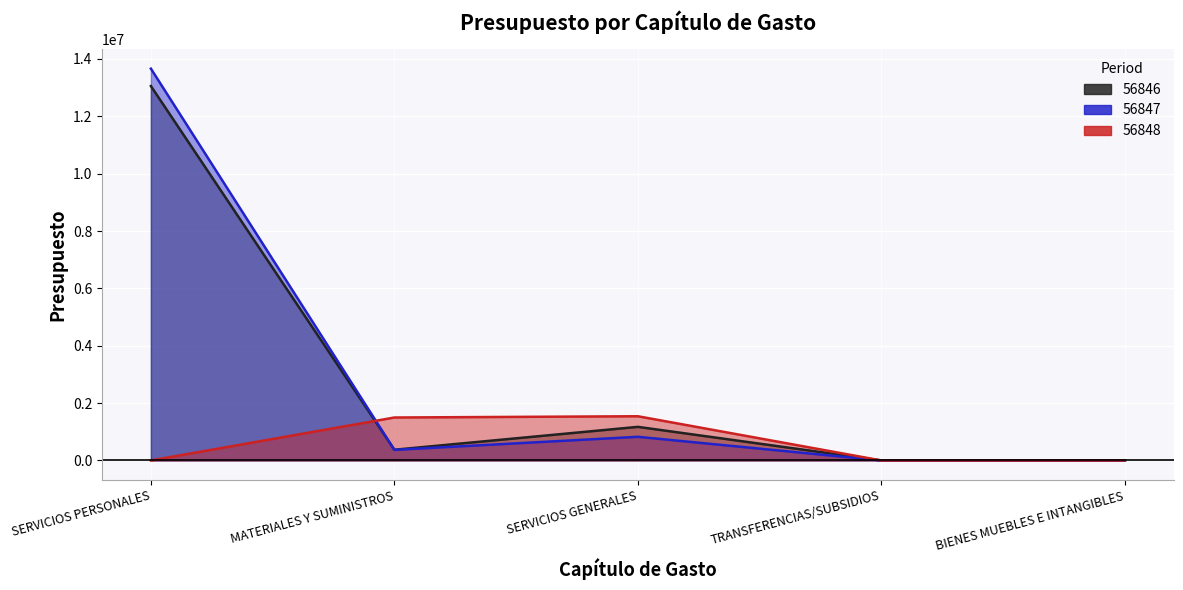

Reading left to right, extract all data points from this chart.

56846: SERVICIOS PERSONALES=13054240.0	MATERIALES Y SUMINISTROS=373309.0	SERVICIOS GENERALES=1171502.0	TRANSFERENCIAS/SUBSIDIOS=0.0	BIENES MUEBLES E INTANGIBLES=0.0
56847: SERVICIOS PERSONALES=13660823.0	MATERIALES Y SUMINISTROS=368736.2	SERVICIOS GENERALES=825021.8	TRANSFERENCIAS/SUBSIDIOS=0.0	BIENES MUEBLES E INTANGIBLES=0.0
56848: SERVICIOS PERSONALES=0.0	MATERIALES Y SUMINISTROS=1498005.0	SERVICIOS GENERALES=1541515.0	TRANSFERENCIAS/SUBSIDIOS=0.0	BIENES MUEBLES E INTANGIBLES=0.0